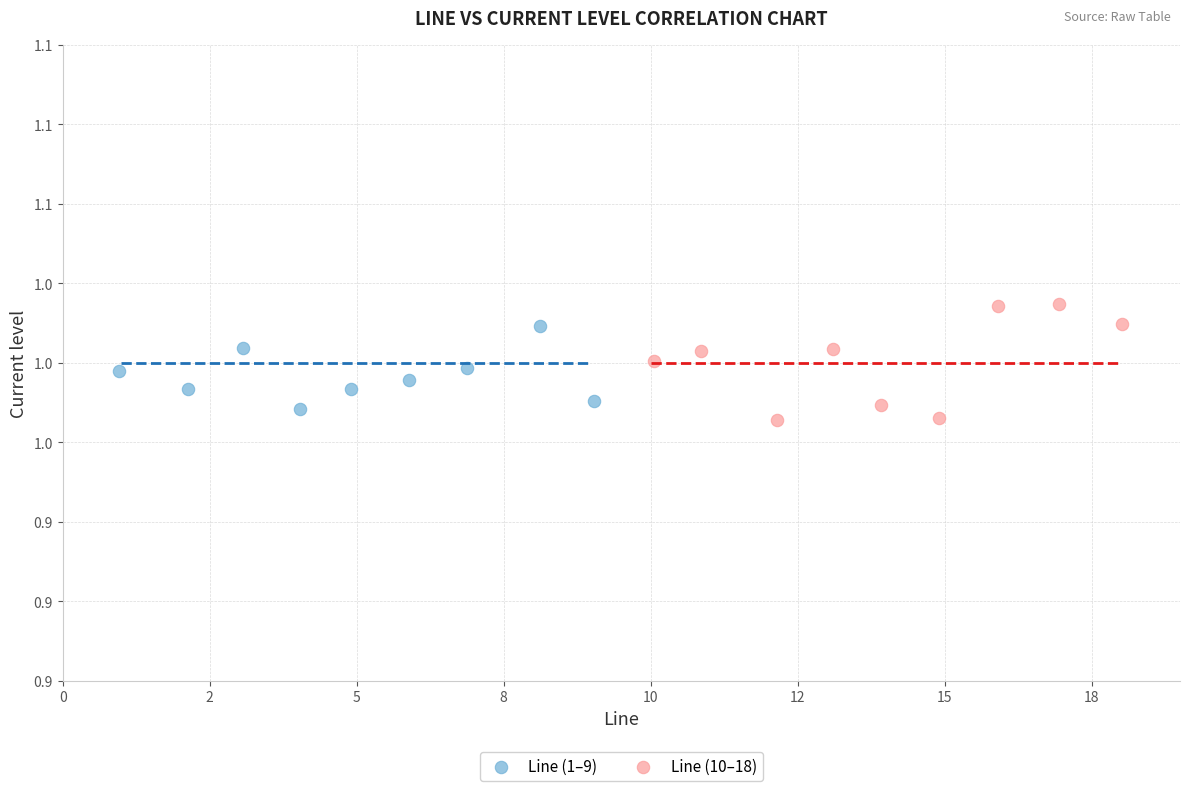

What are all the series names shown in the legend?

Line (1–9), Line (10–18)